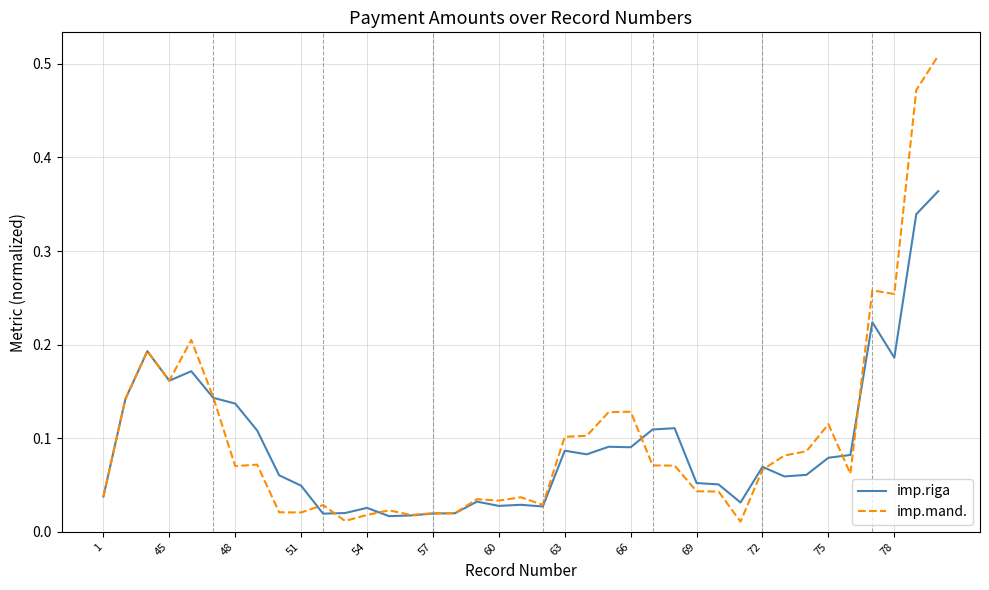

Which series has the widest spread of values?

imp.mand.